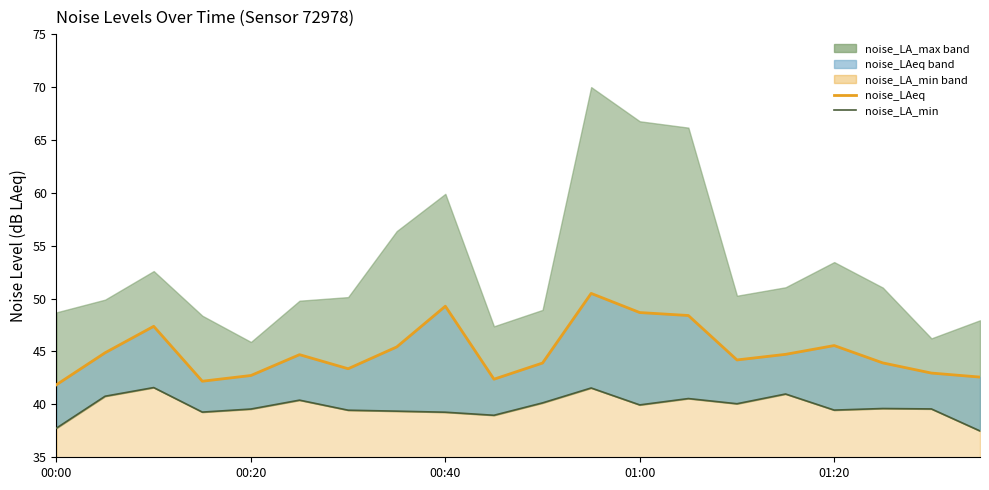

Rank the categories by LA_min line value from lowest to highest.

19, 00:00, 9, 8, 01:00, 7, 6, 16, 01:20, 18, 17, 12, 14, 10, 5, 13, 00:20, 15, 11, 00:40